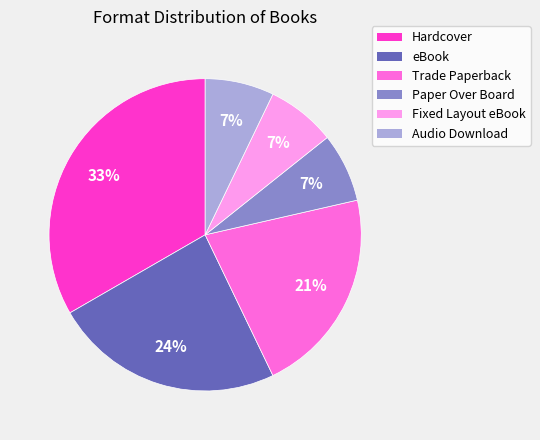

Which category has the biggest portion of the pie?

Hardcover